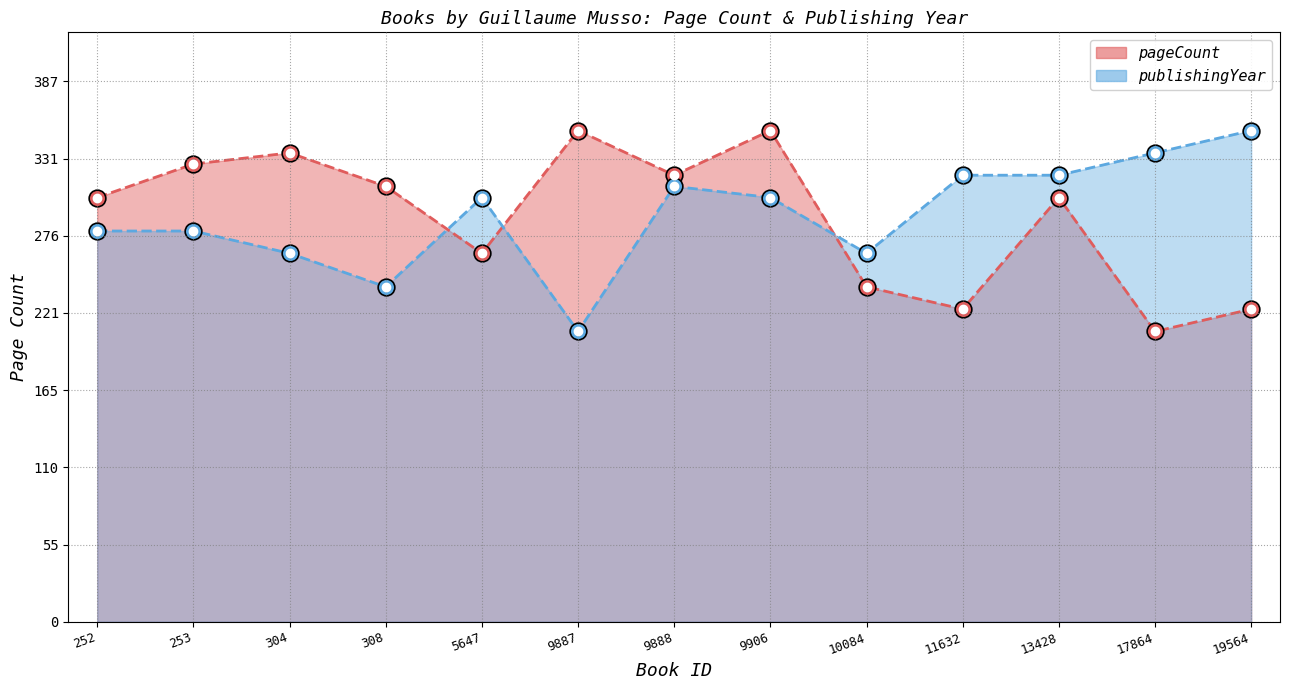

What is the sum of all pageCount values?

3768